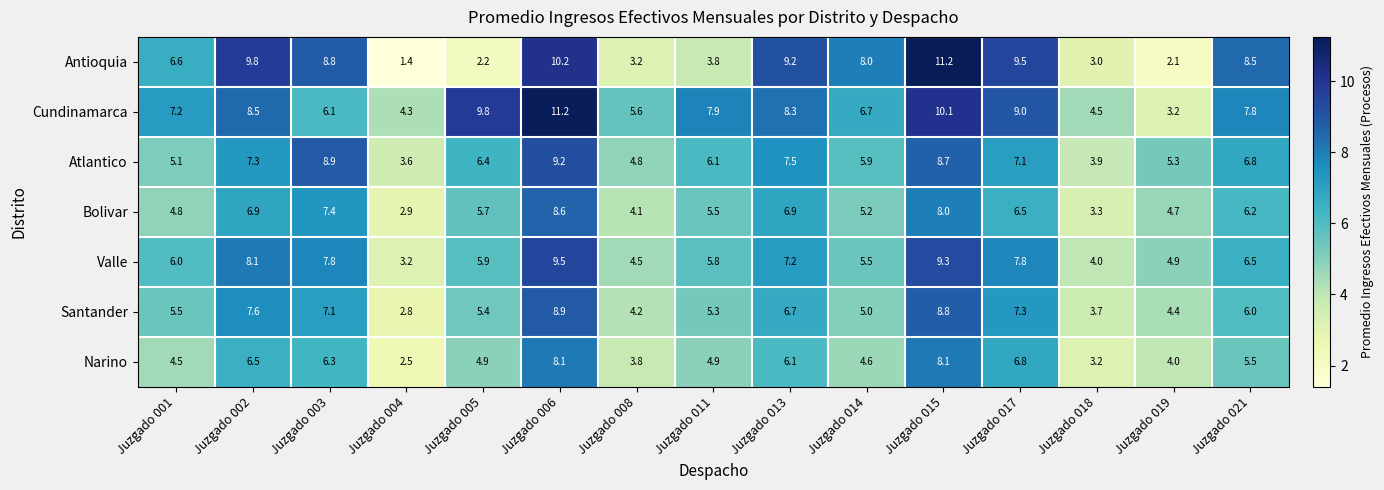

How many data points in Santander are less than 5?

4